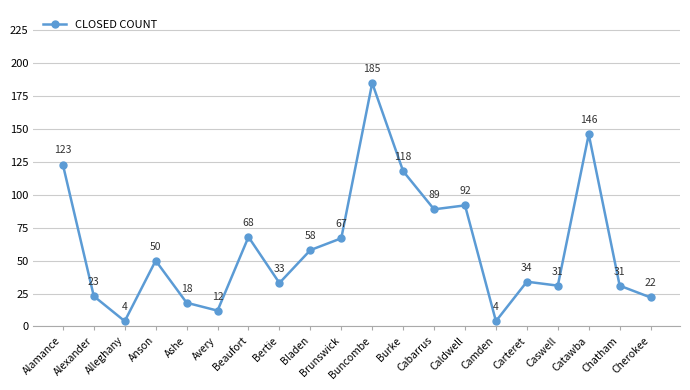

Is it true that the value at Burke is 118?

True